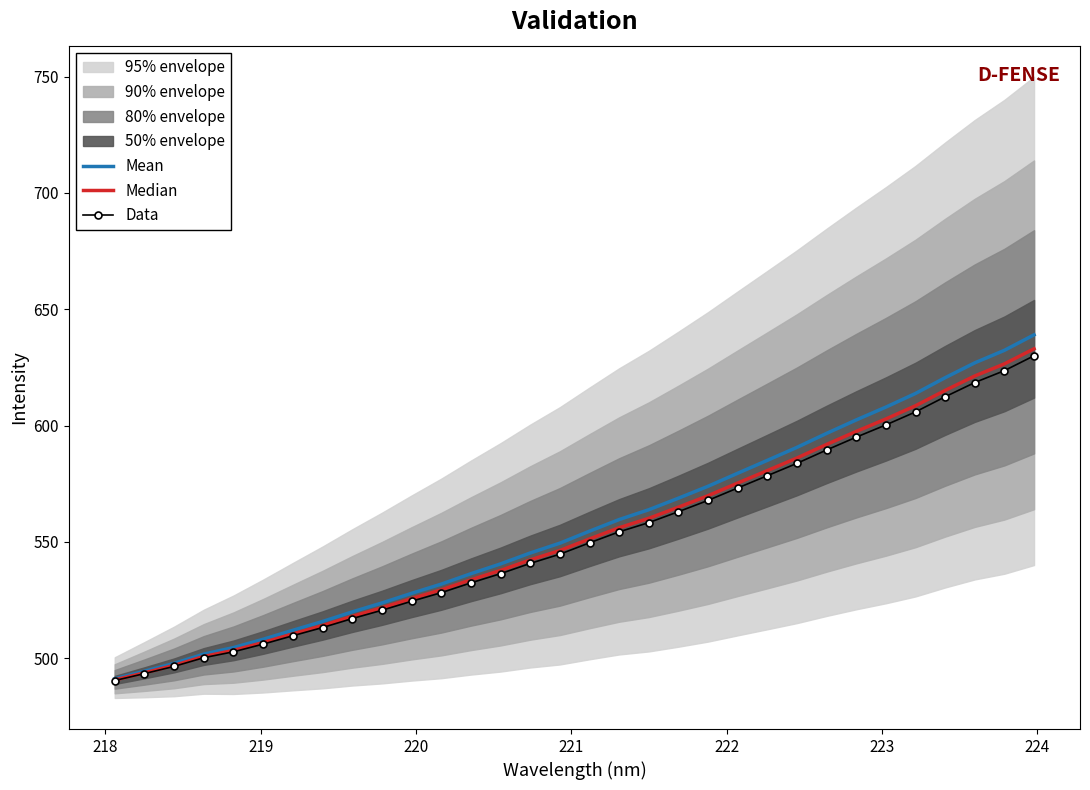

What is the lowest value of the Data series?

490.3